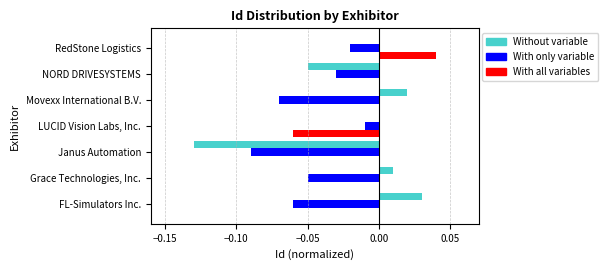

The value of With only variable at LUCID Vision Labs, Inc. is -0.0. True or false?

True